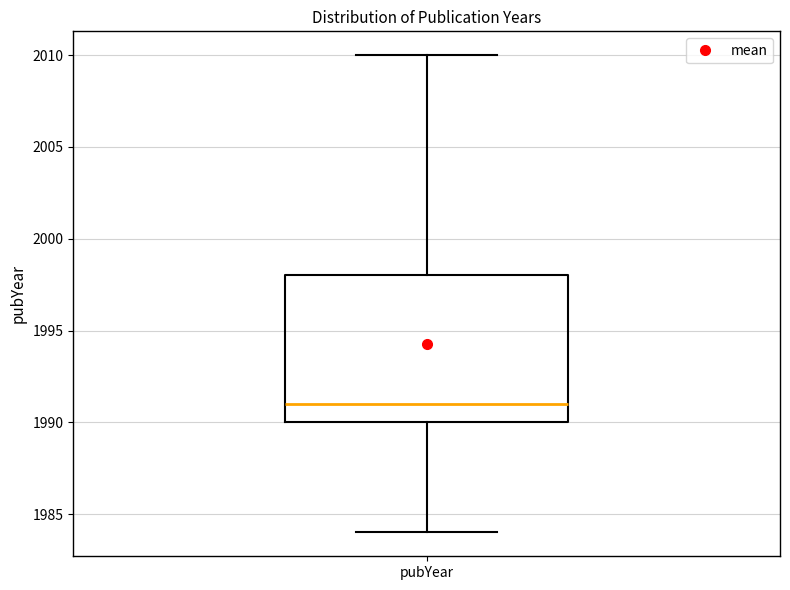

Transcribe this box plot: give where the median line is, the range the box spans, and where the two whiskers end, as read against the y-axis. The values are not printed on the chart, so give them approximately, as read against the axis.

median 1991, box 1990 to 1998, whiskers 1984 to 2010